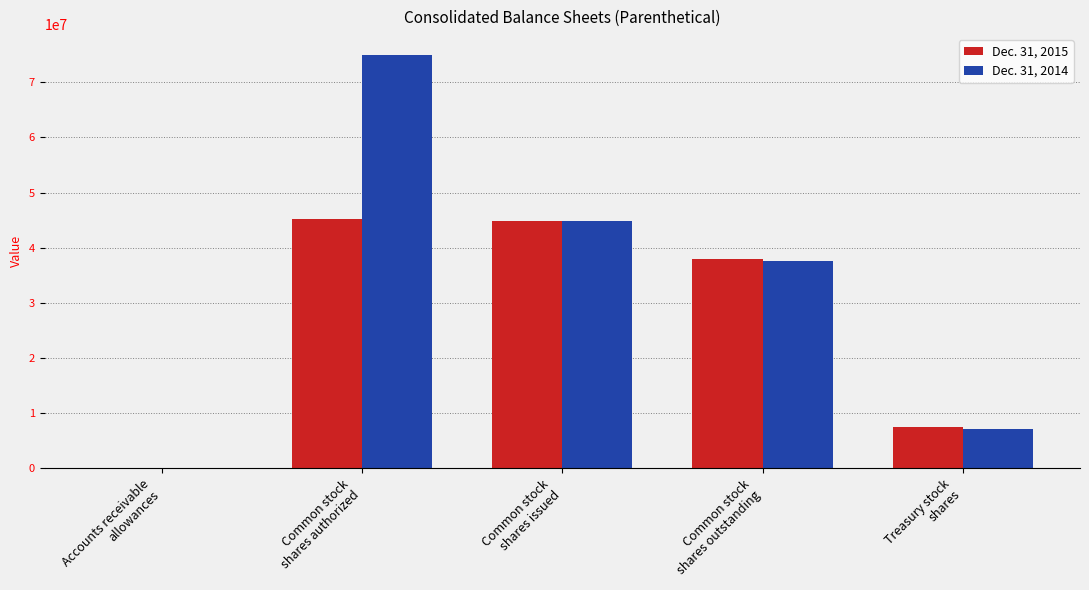

Which series has the largest total across all categories?

Dec. 31, 2014